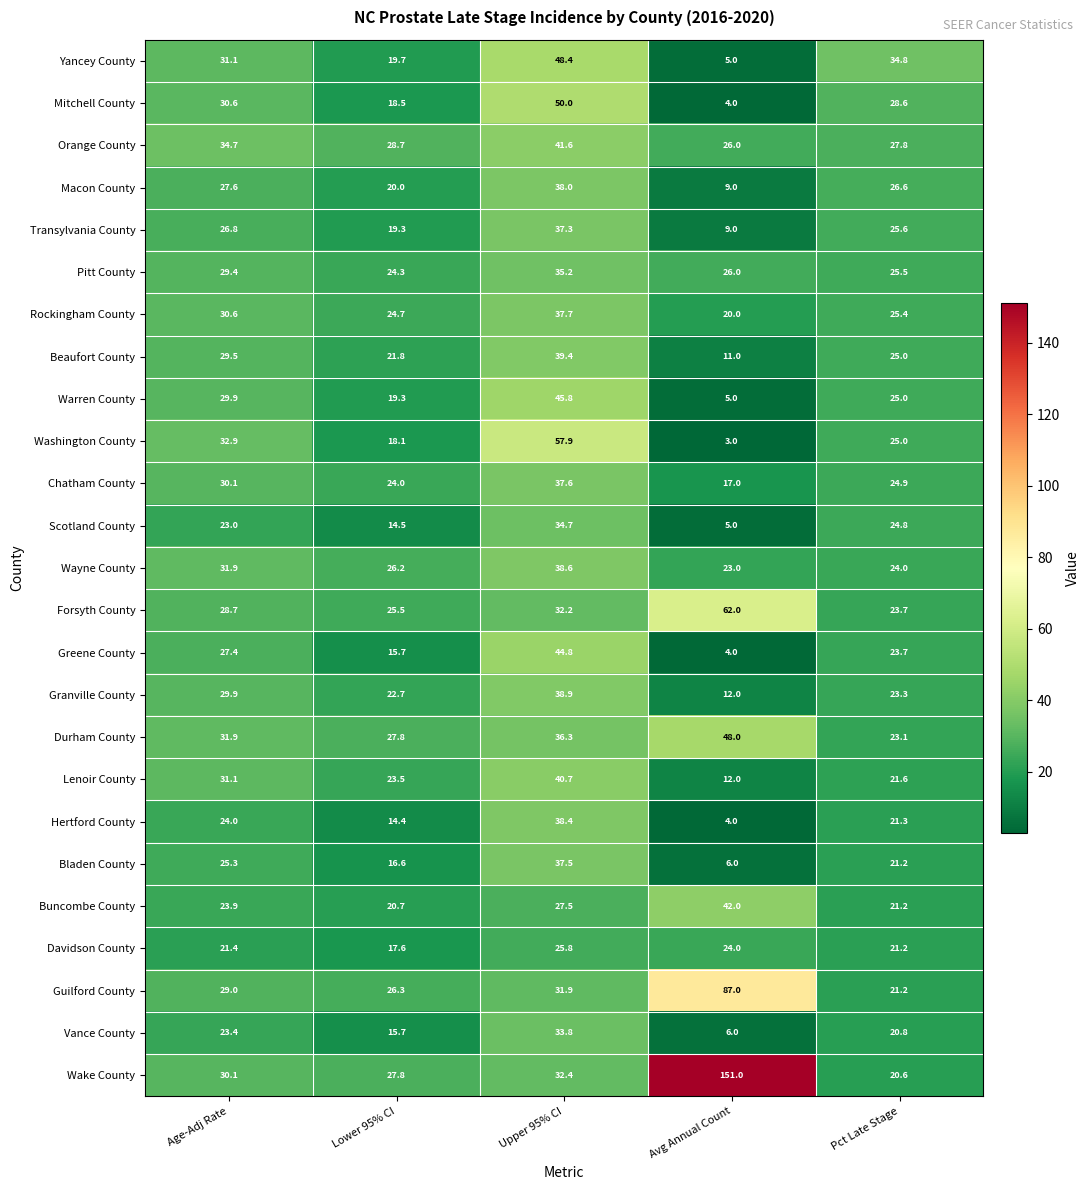

What is the total value across all series at Pct Late Stage?

605.9